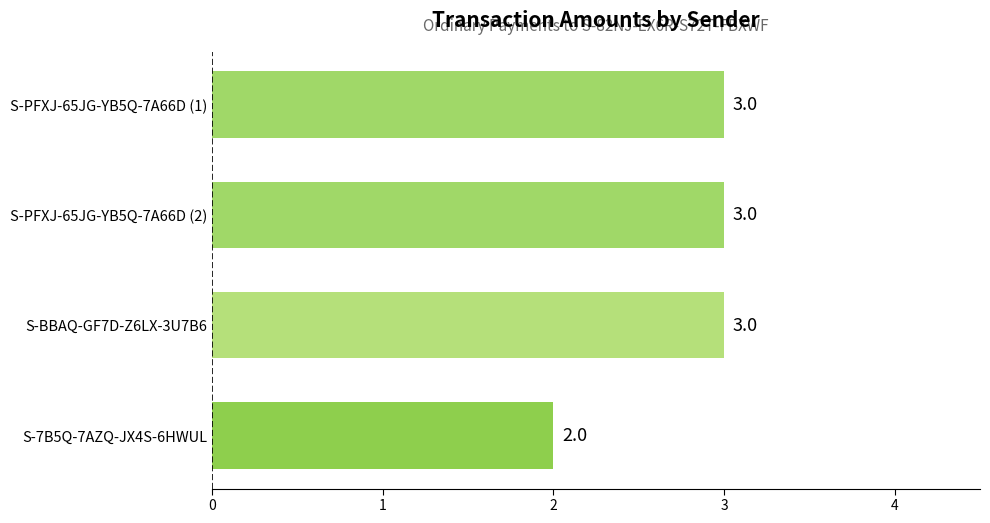

What is the minimum value shown in the chart?

2